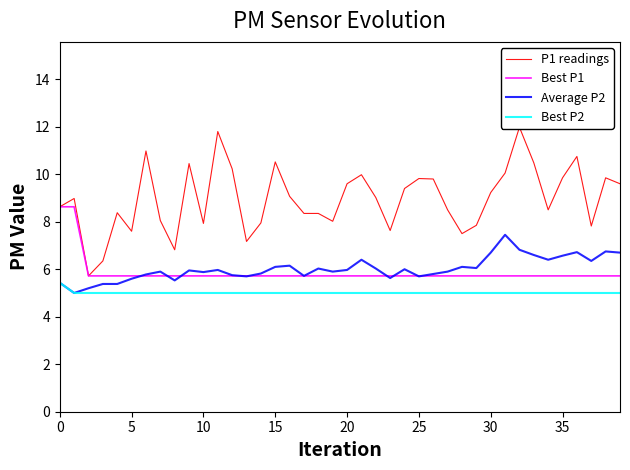

How many data points in P1 readings are less than 9?

20